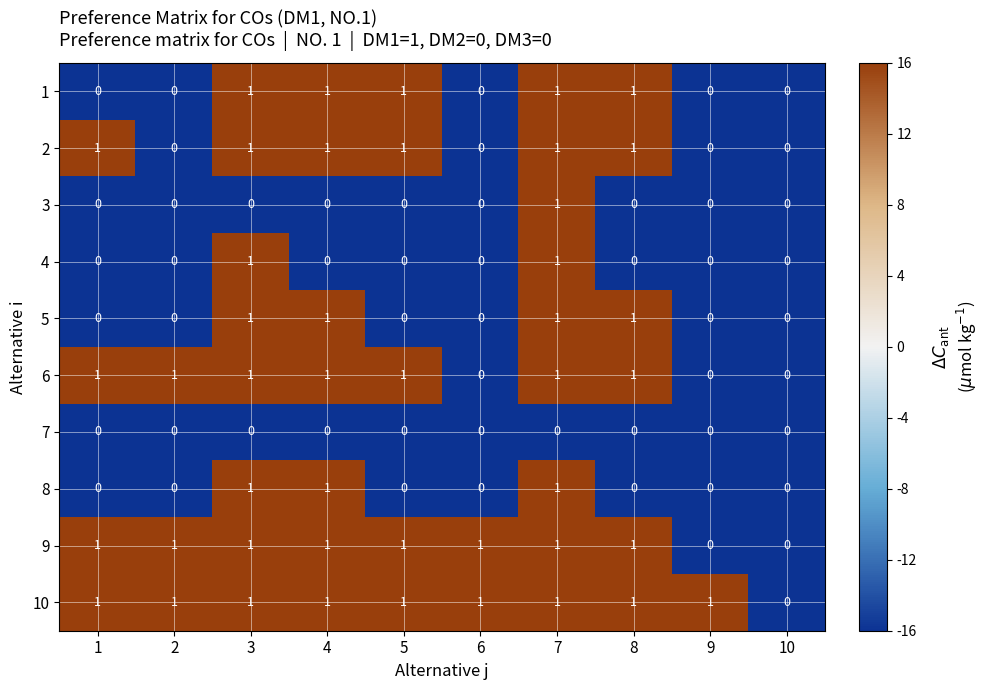

What is the minimum value shown in the chart?

0